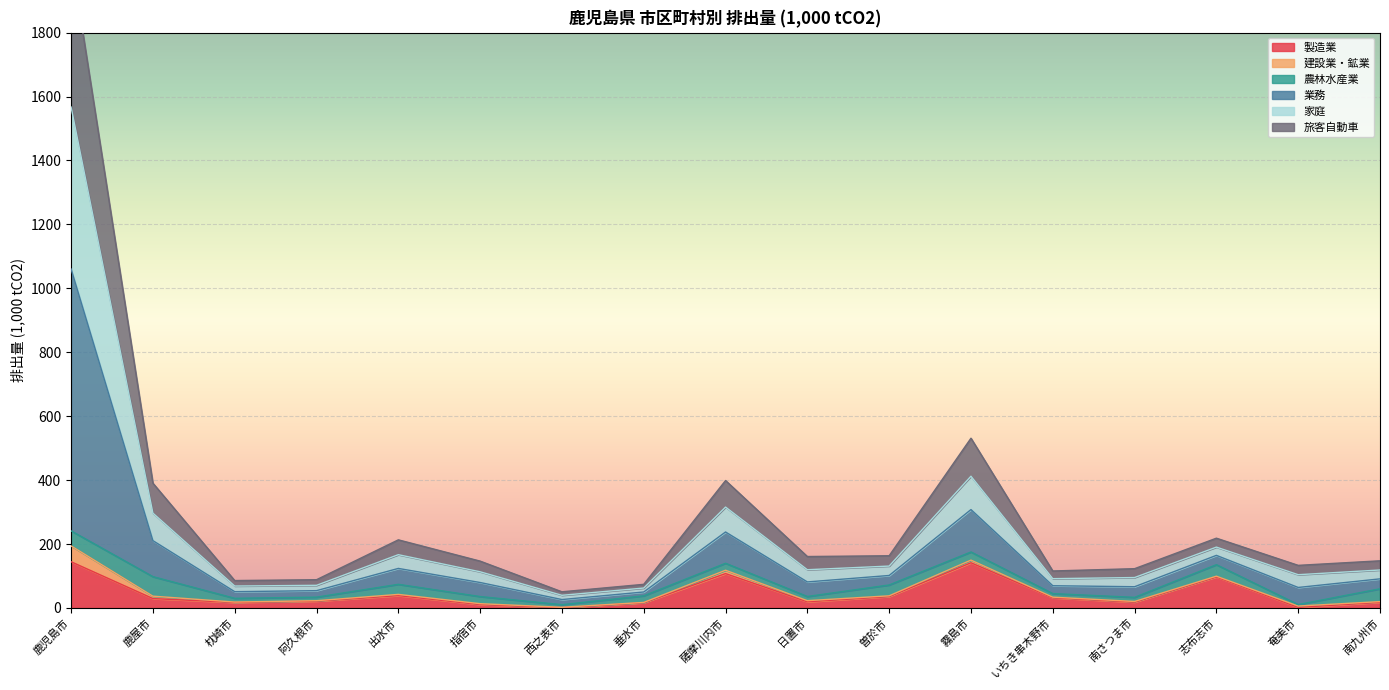

At which label does 業務 first exceed 118?

鹿児島市